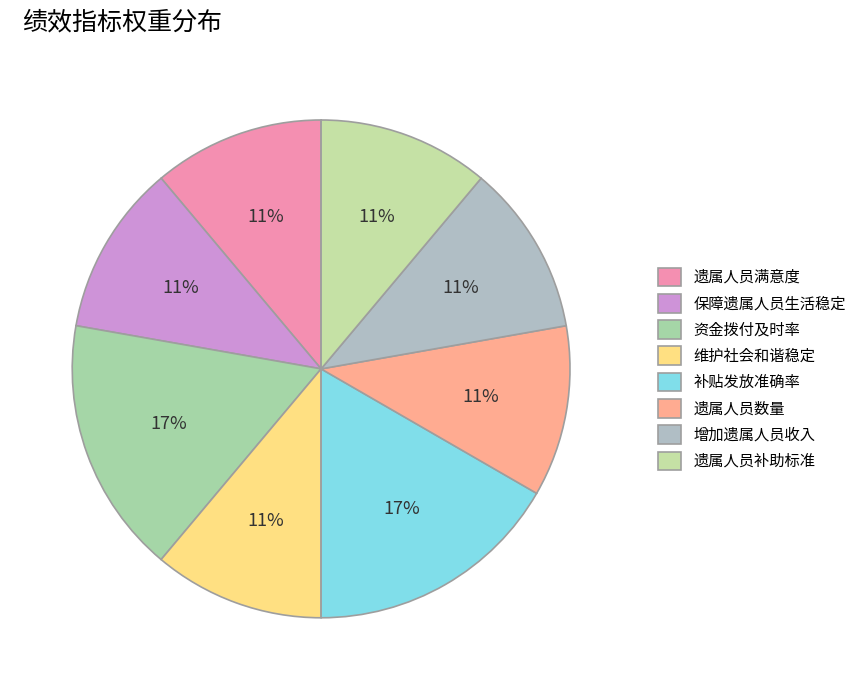

Does 遗属人员补助标准 represent more than half of the total?

No